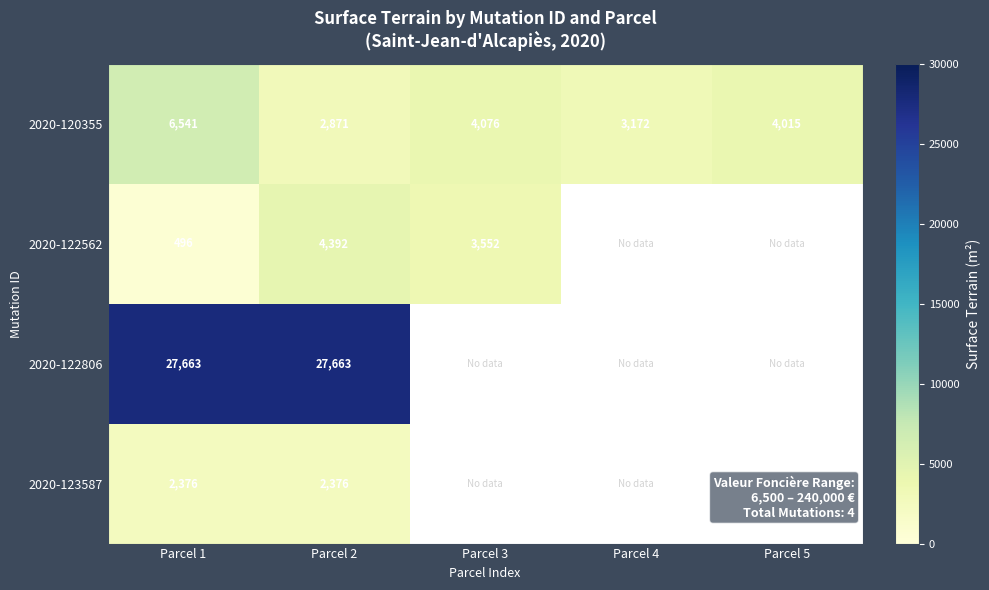

What is the spread (max minus min) of values at Parcel 2?

25287